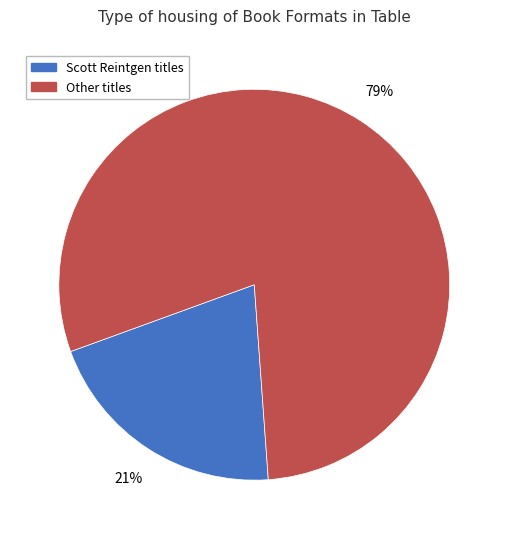

To the nearest percent, what is the average slice percentage?

50%